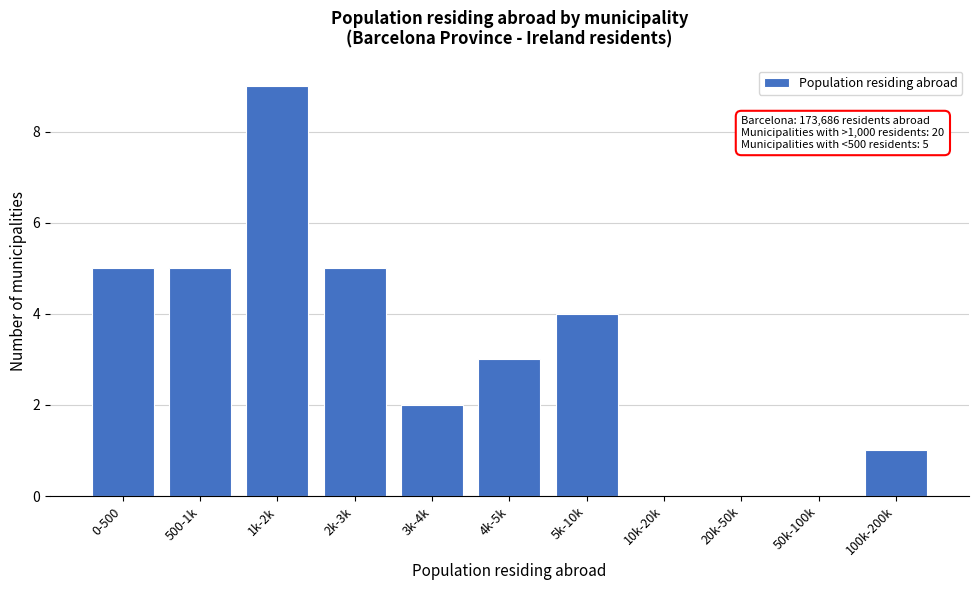

Reading left to right, extract all data points from this chart.

0-500=5	500-1k=5	1k-2k=9	2k-3k=5	3k-4k=2	4k-5k=3	5k-10k=4	10k-20k=0	20k-50k=0	50k-100k=0	100k-200k=1